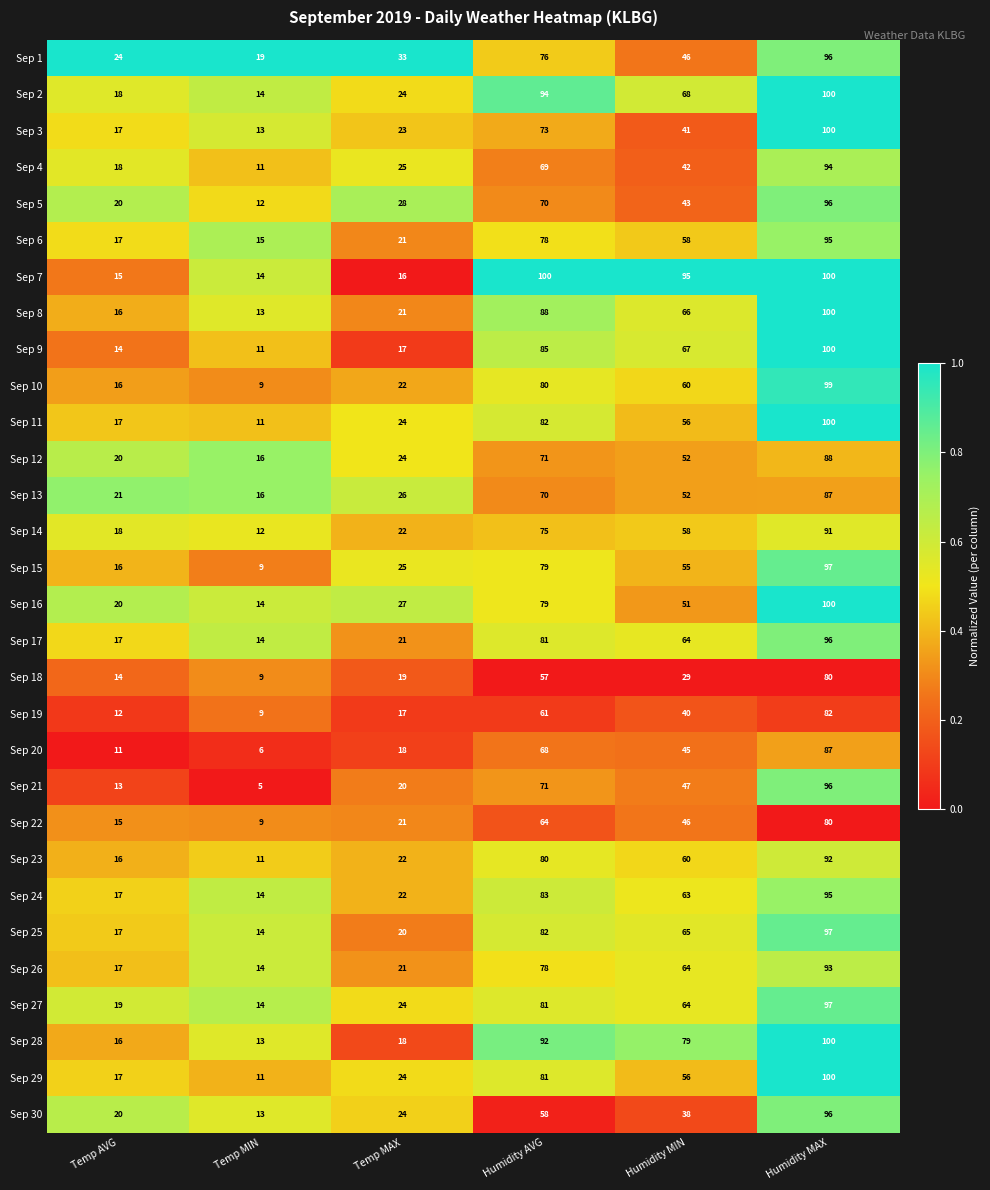

What is the difference between the maximum and minimum values in the Sep 25 series?

83